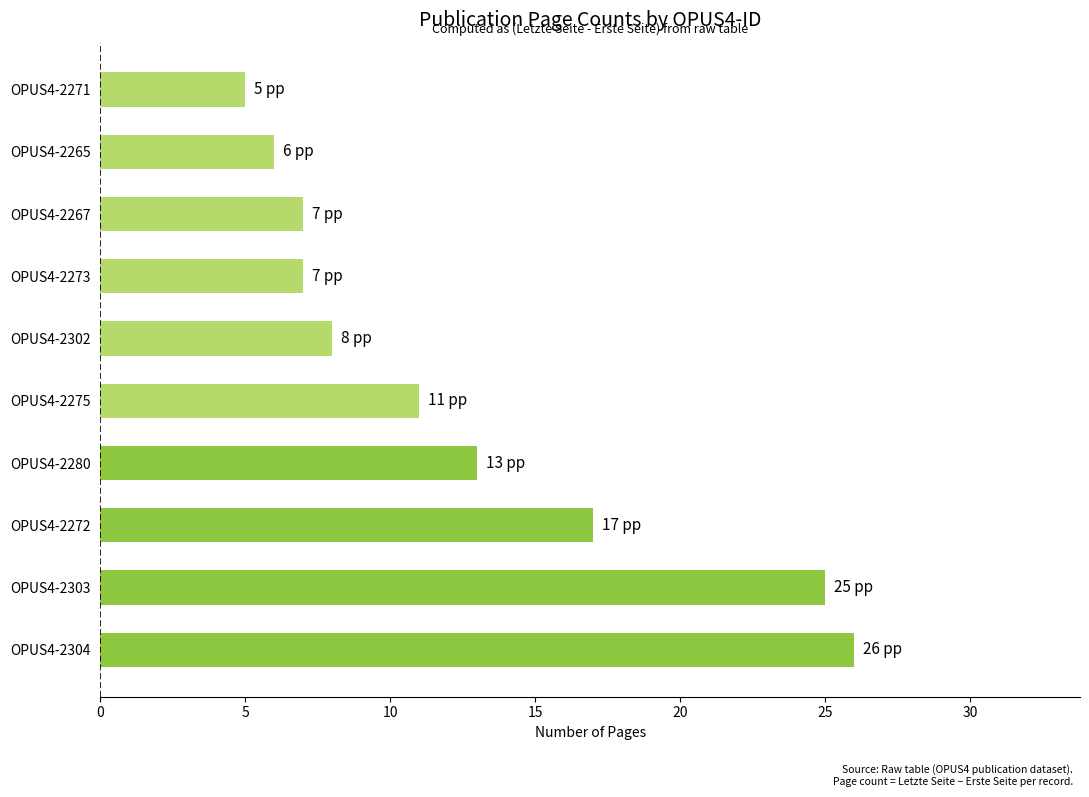

Is it true that the value at OPUS4-2272 is 17?

True